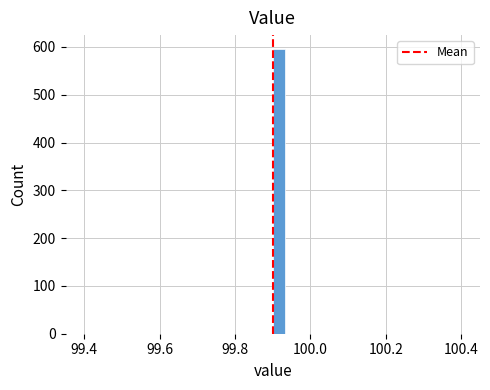

Around what value on the x-axis is the tallest bar? Give the approximate position of its centre, as read against the axis.

99.92